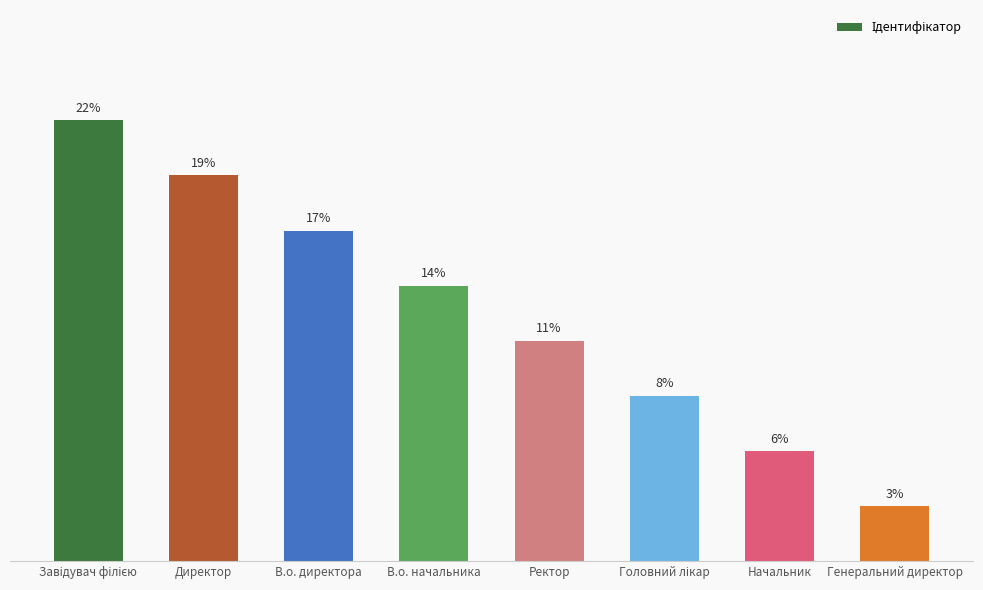

Are the bars horizontal?

No